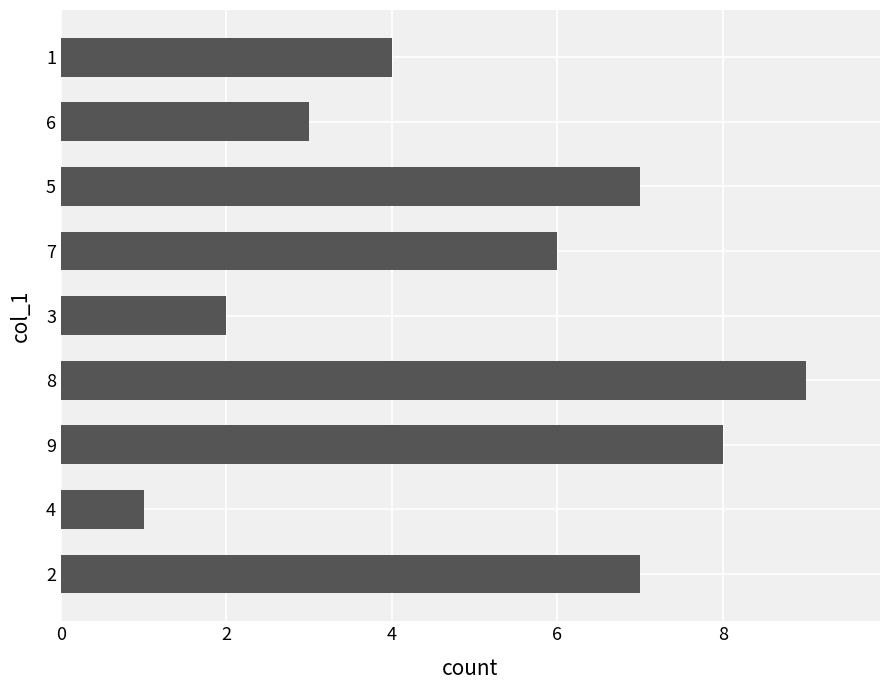

What is the maximum value shown in the chart?

9